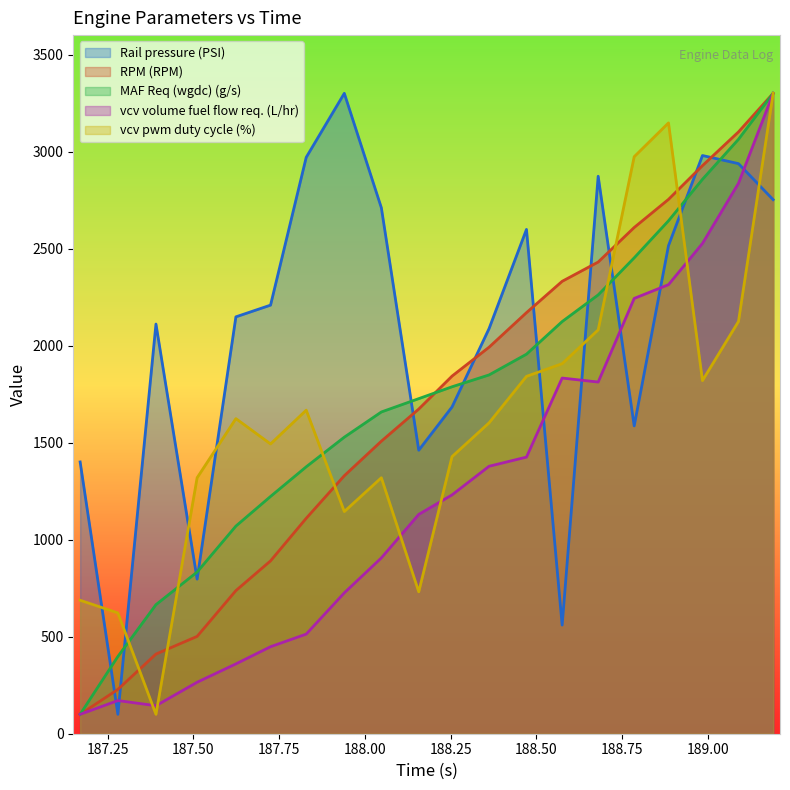

What is the approximate value of MAF Req (wgdc) (g/s) at 188.984?

2857.0